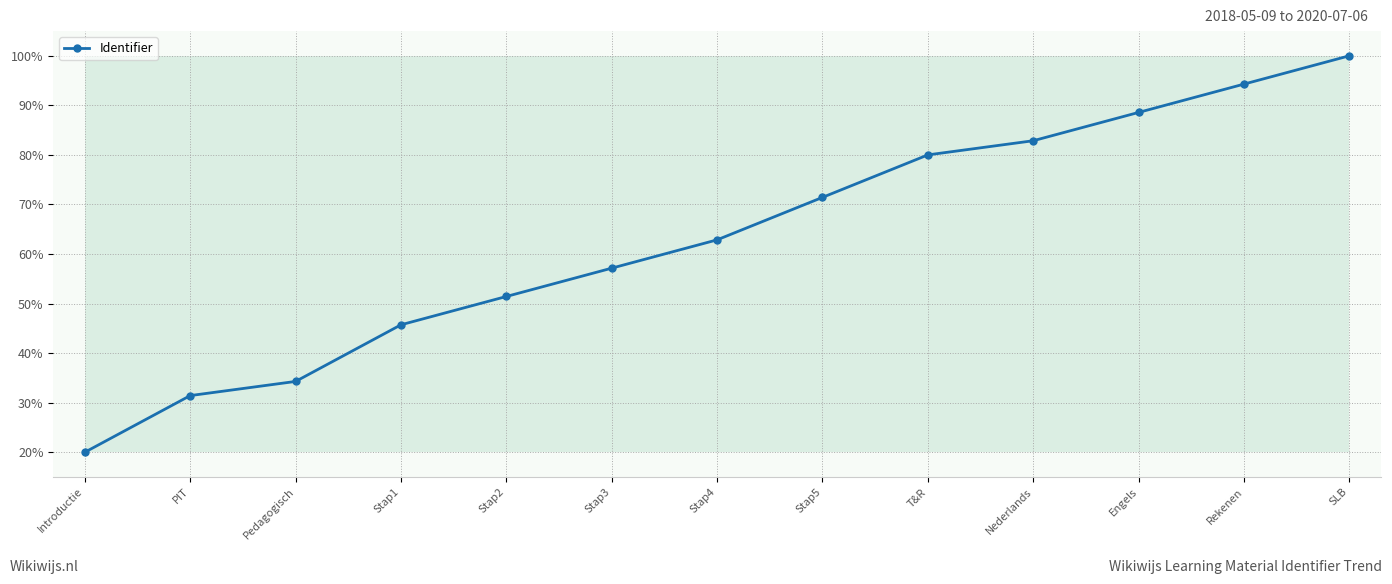

True or false: there are more than 0 points higher than both neighbors.

False